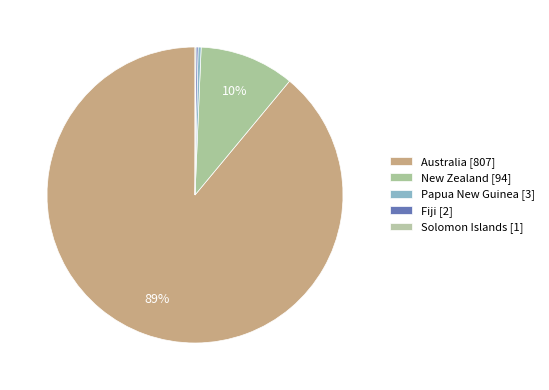

What is the smallest slice in the pie chart?

Solomon Islands